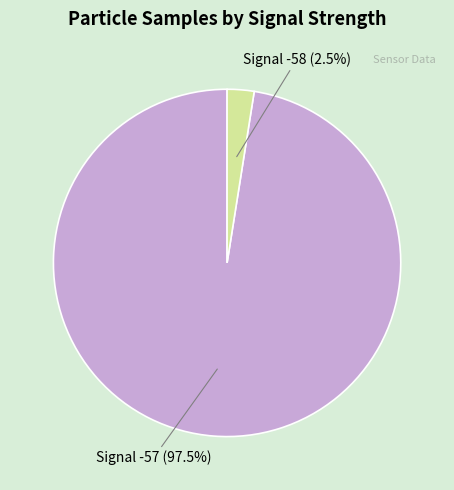

How many slices are in this pie chart?

2